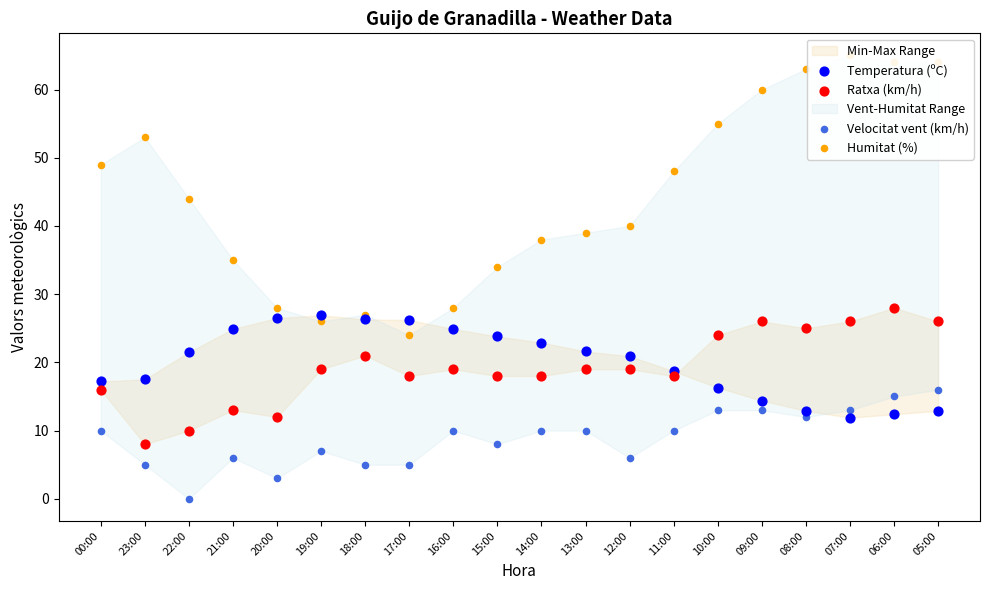

Is the value of Velocitat vent (km/h) at 08:00 greater than the value of Humitat (%) at 05:00?

No